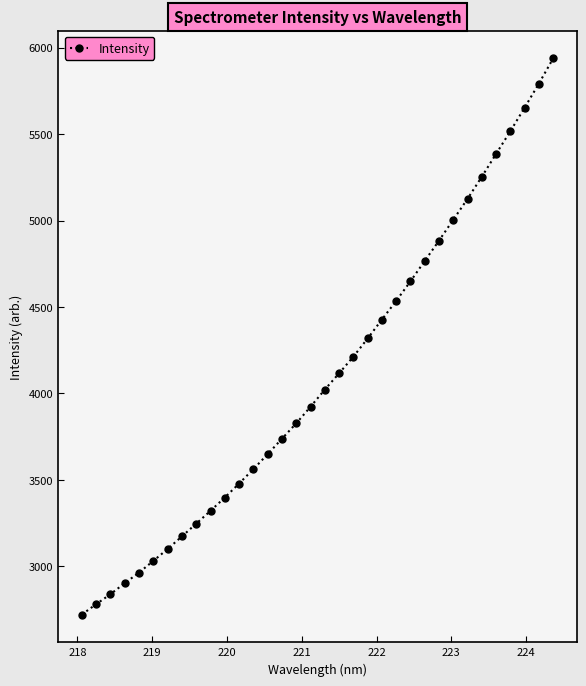

What is the maximum value shown in the chart?

5937.0